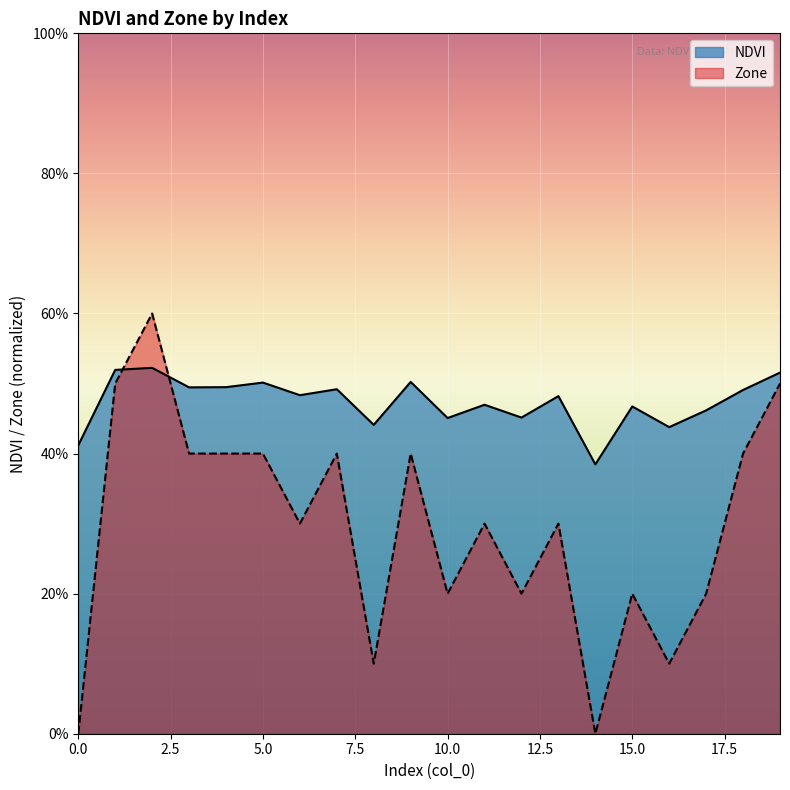

What is the total value across all series at 10?

0.7